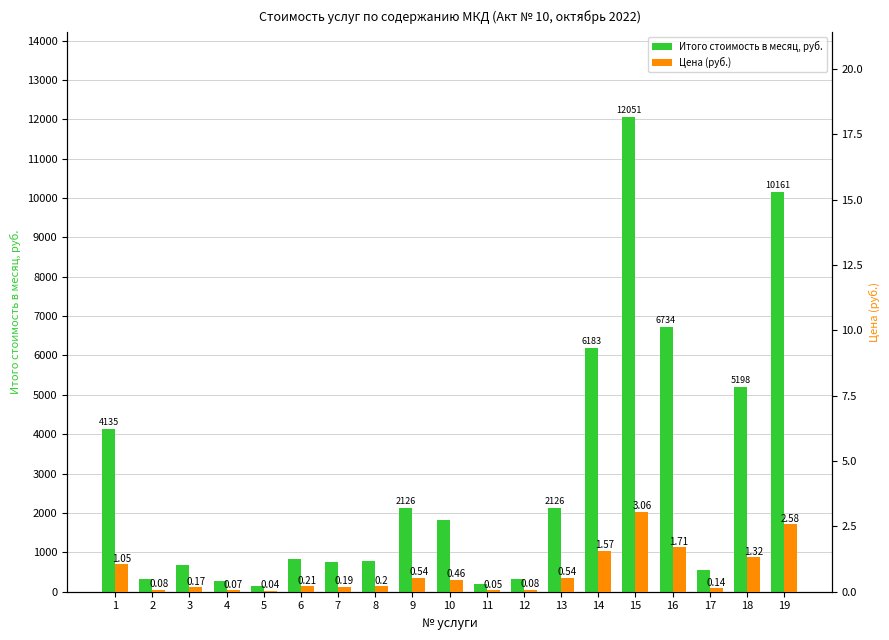

What is the value of the Цена (руб.) bar at the 19th from the left?

2.6